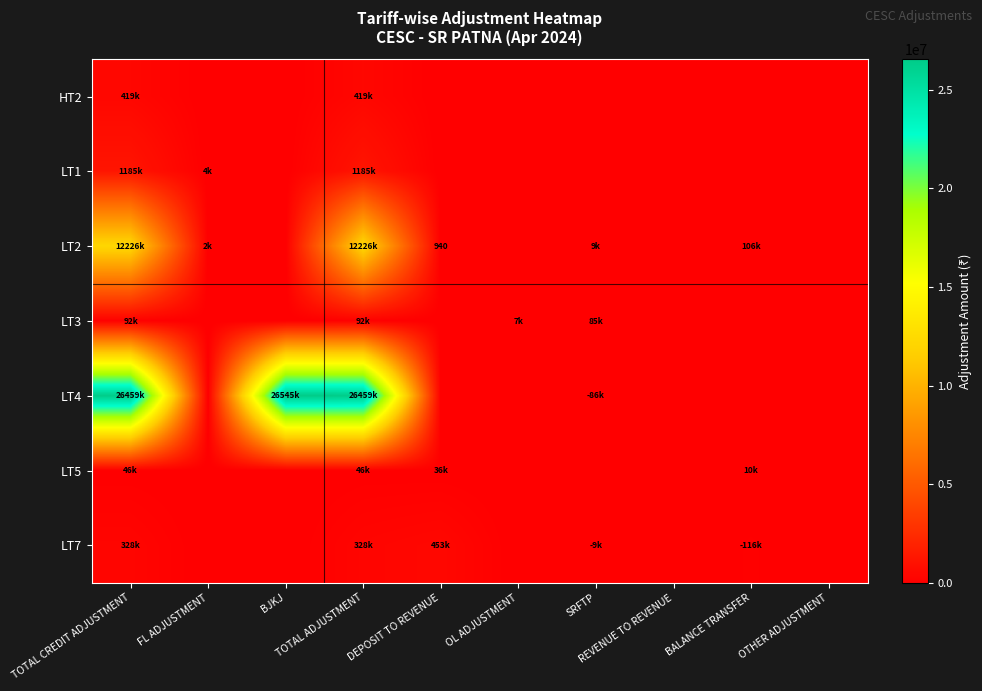

How many values in the LT7 series exceed 8598?

4